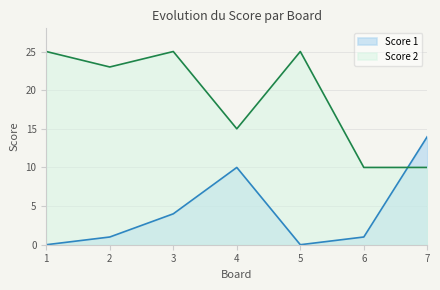

What is the approximate value of Score 1 at 4, to the nearest 10?

10